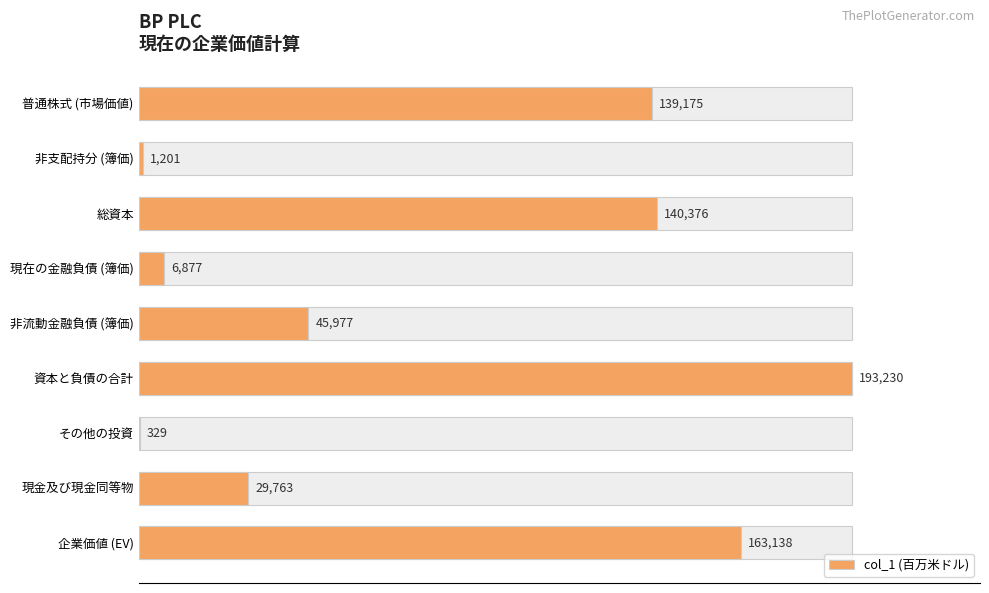

What is the maximum value shown in the chart?

193230